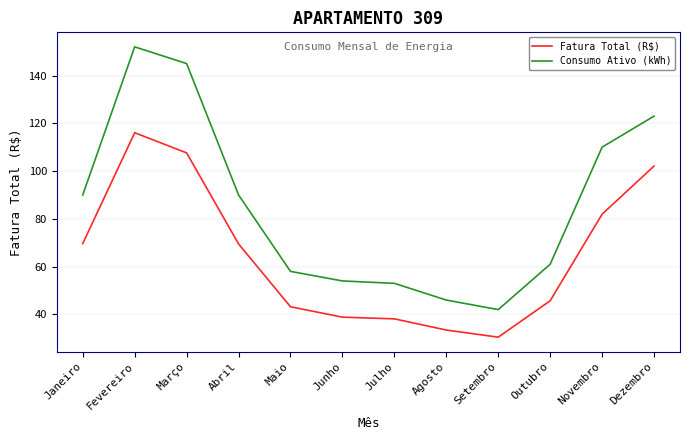

True or false: Consumo Ativo (kWh) and Fatura Total (R$) cross at least once.

False